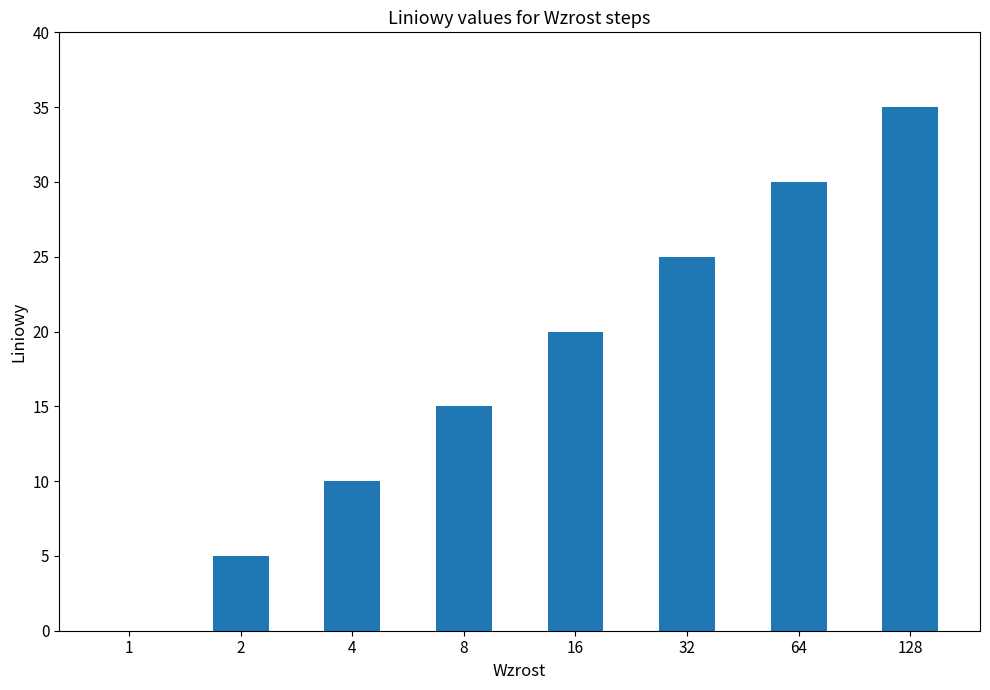

What is the change in value from 1 to 64?

+30